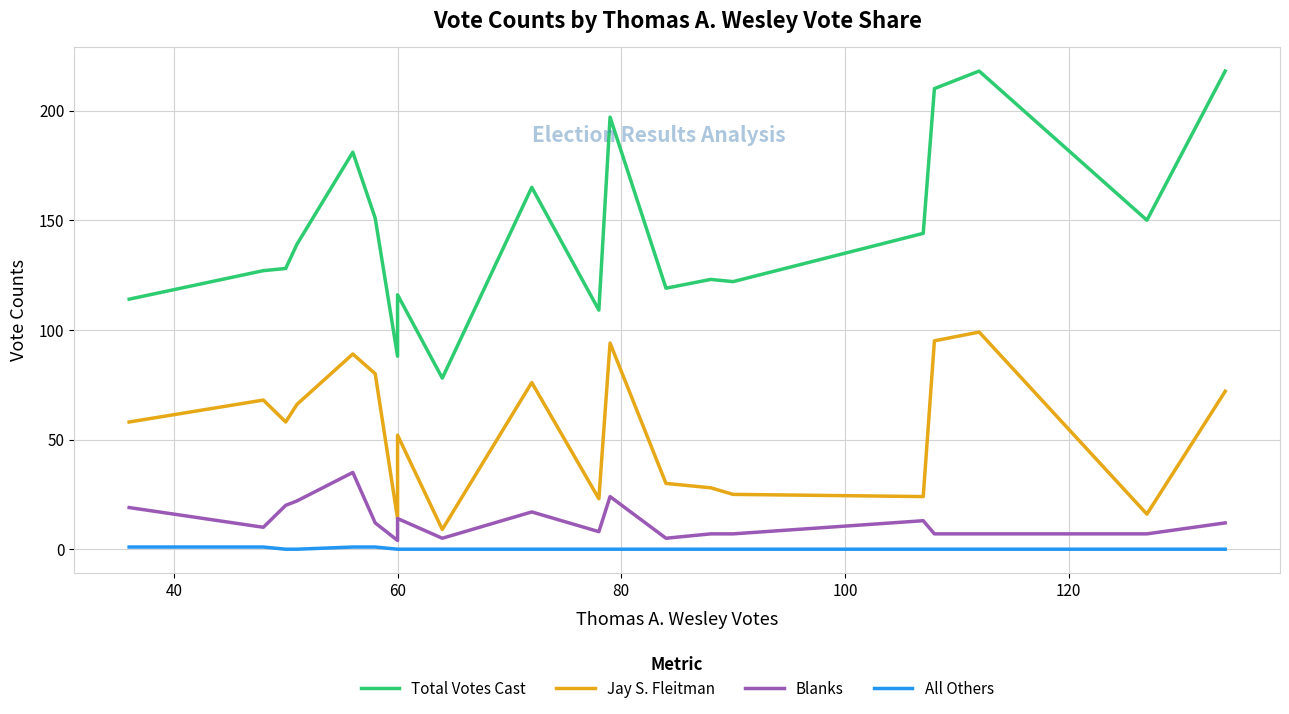

The Total Votes Cast series shows 93 at 17. True or false?

False